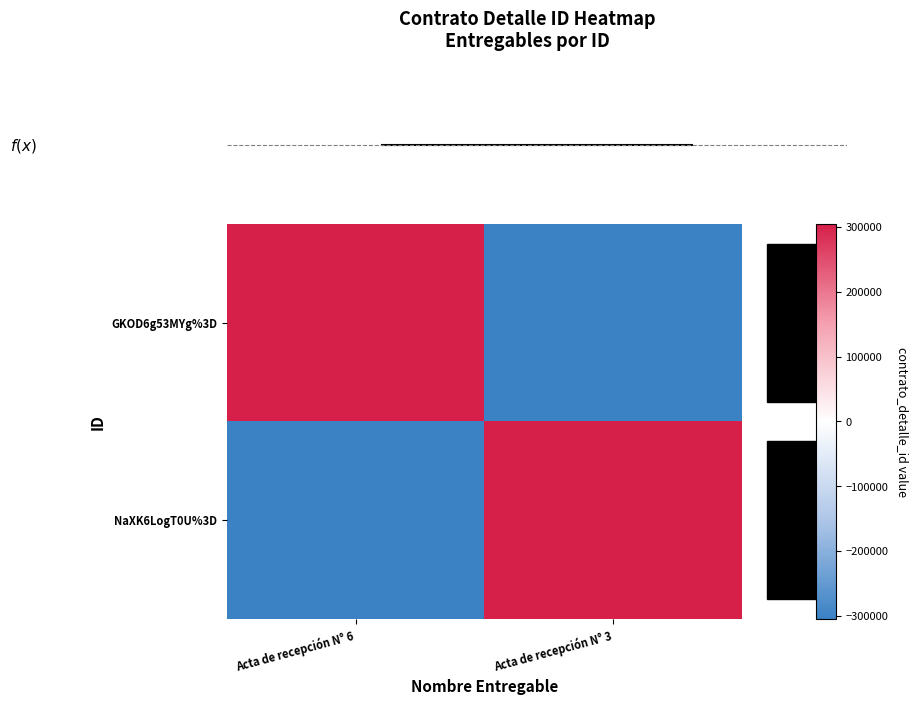

What is the maximum value shown in the chart?

304385